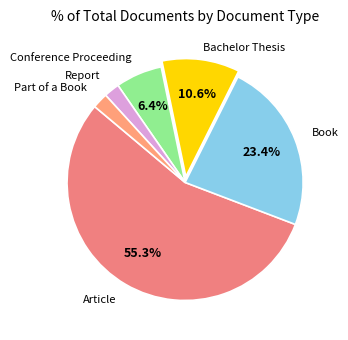

Which category has the biggest portion of the pie?

Article